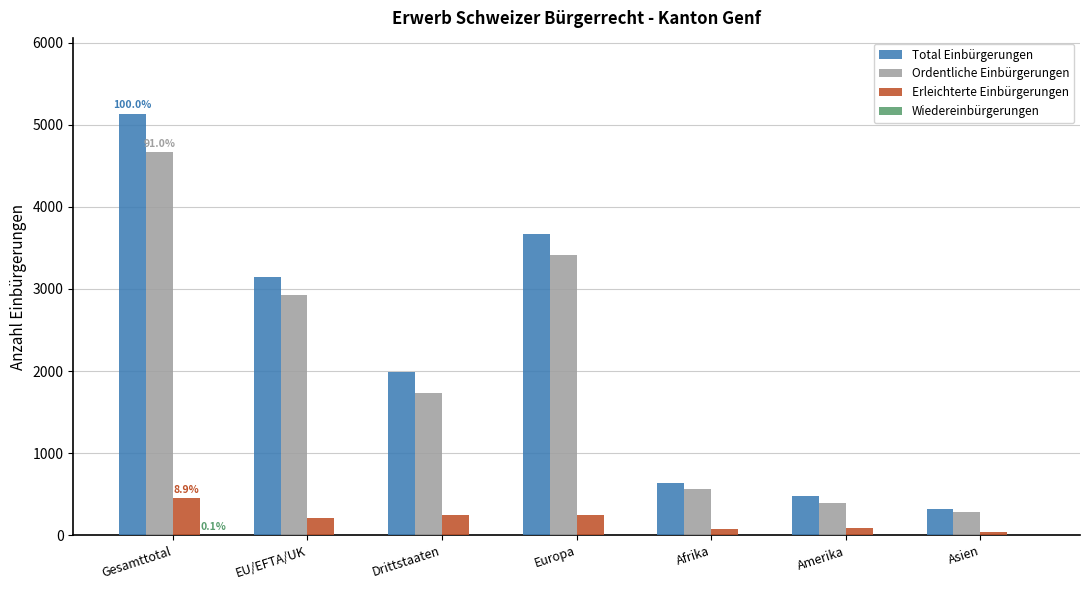

What is the sum of all Total Einbürgerungen values?

15385